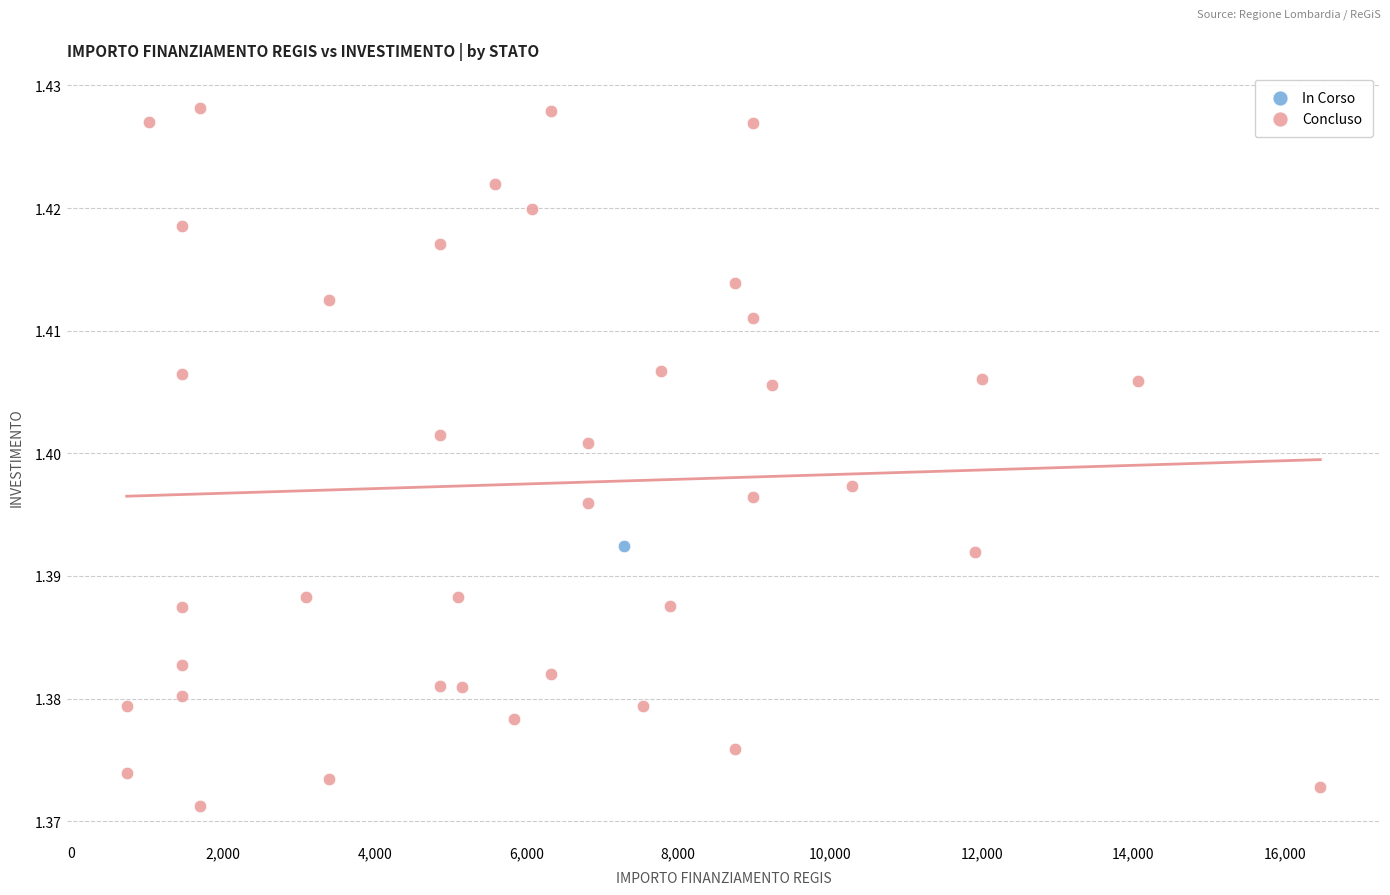

What are all the series names shown in the legend?

In Corso, Concluso